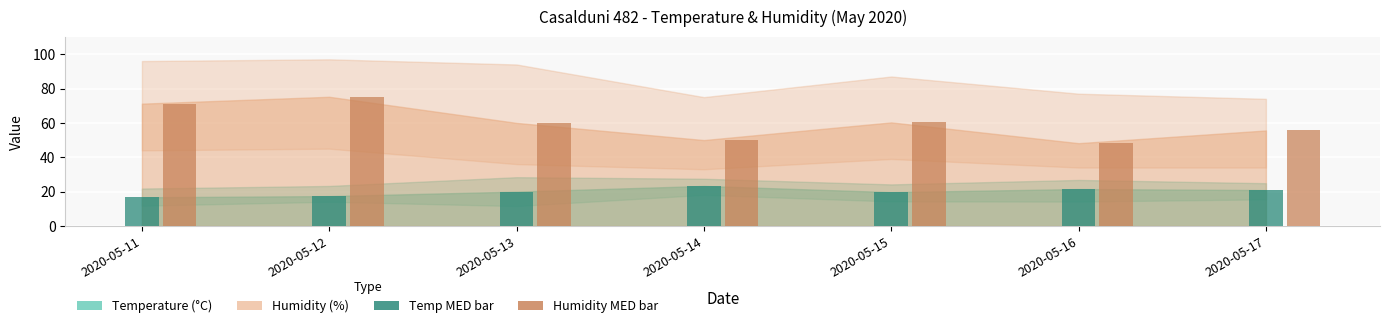

Read the Humidity MED bar value at 2020-05-17.

55.6